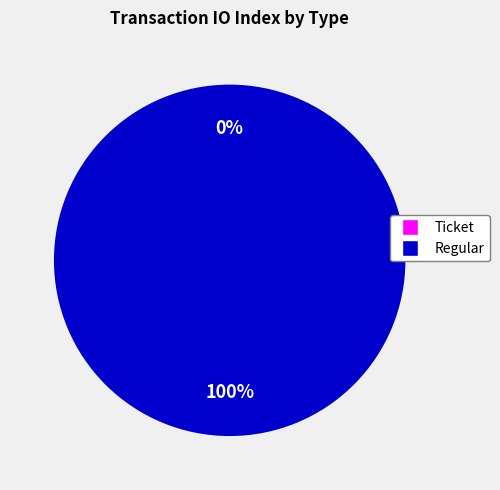

True or false: Ticket accounts for 1% of the total.

False